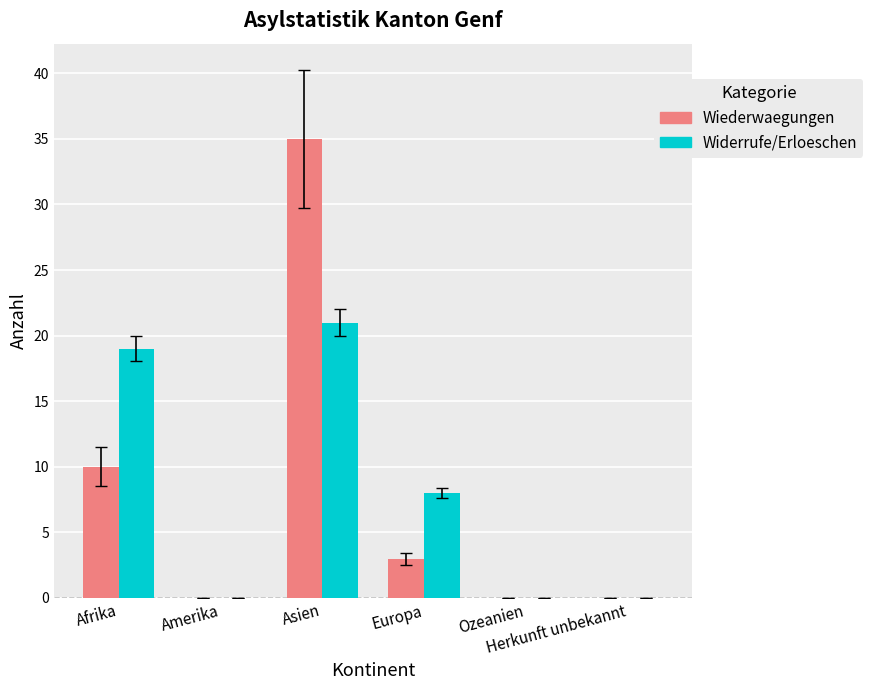

What is the sum of all Widerrufe/Erloeschen values?

48